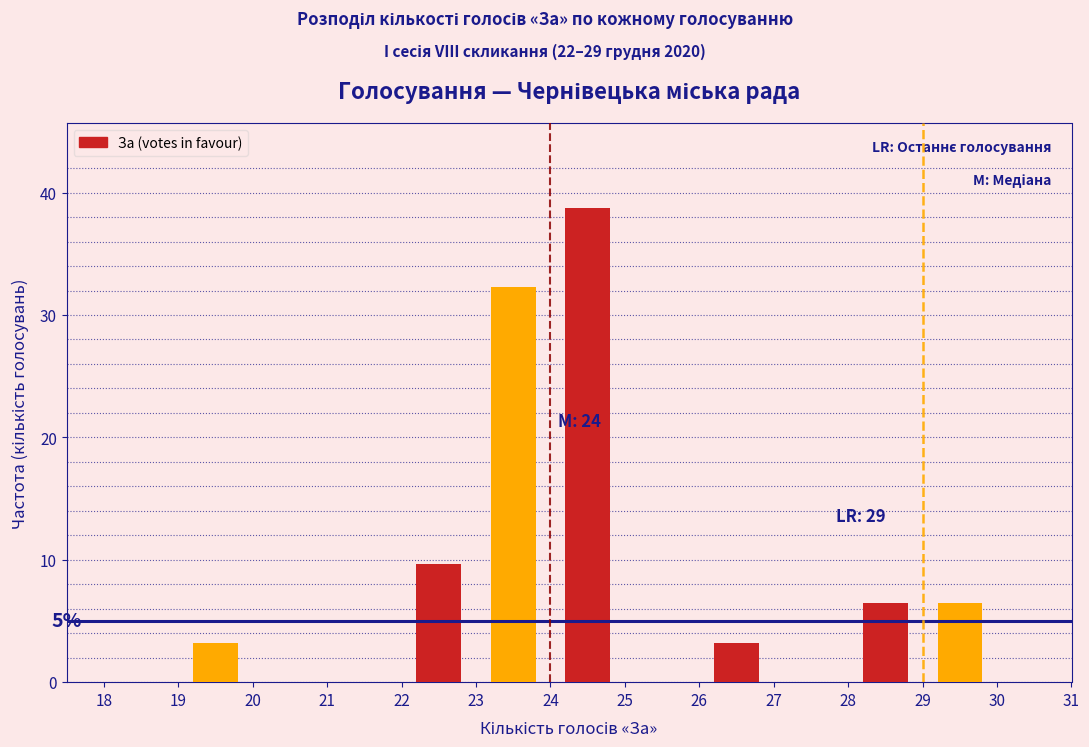

Which range on the x-axis has the tallest bar?

24 to 25